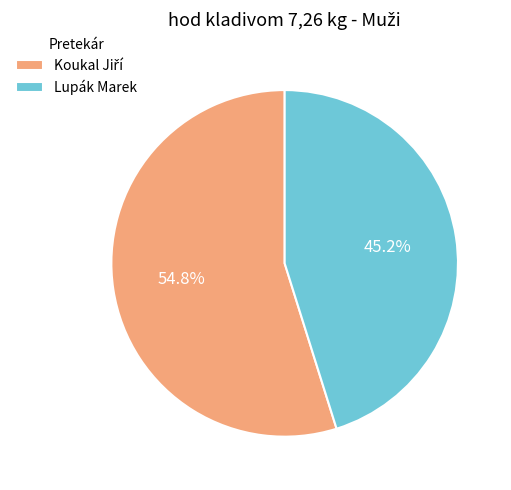

To the nearest percent, what is the difference between the largest and smallest slice percentages?

10%